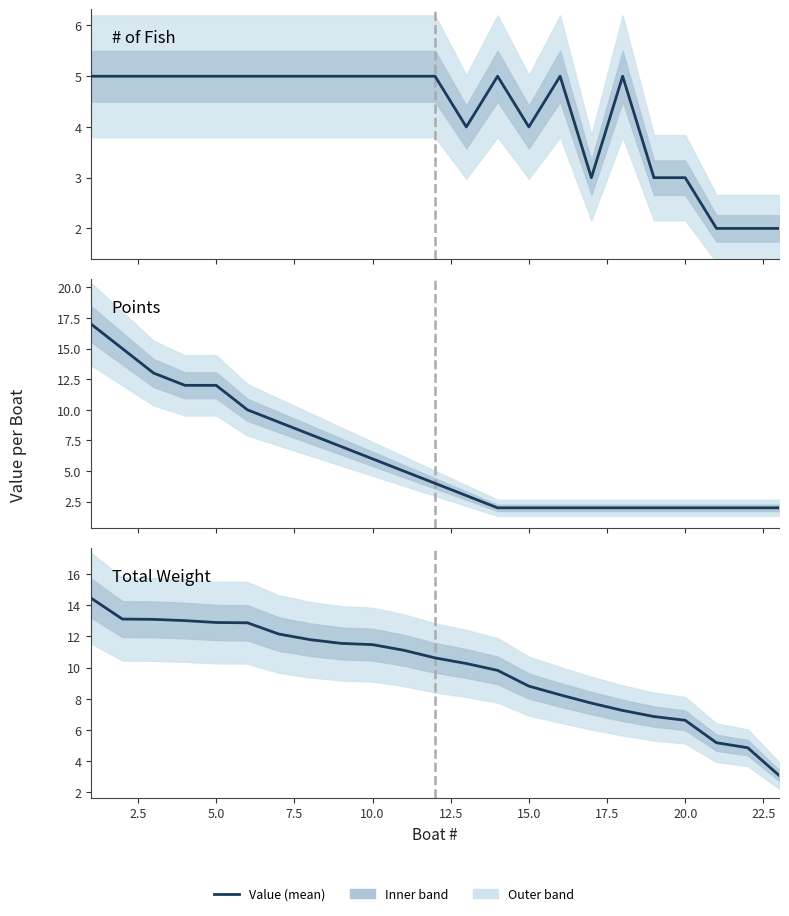

Reading left to right, transcribe all the data shown in this chart.

# of Fish: 5.0	5.0	5.0	5.0	5.0	5.0	5.0	5.0	5.0	5.0	5.0	5.0	4.0	5.0	4.0	5.0	3.0	5.0	3.0	3.0	2.0	2.0	2.0
Points: 17.0	15.0	13.0	12.0	12.0	10.0	9.0	8.0	7.0	6.0	5.0	4.0	3.0	2.0	2.0	2.0	2.0	2.0	2.0	2.0	2.0	2.0	2.0
Total Weight: 14.4	13.1	13.1	13.0	12.9	12.9	12.2	11.8	11.6	11.5	11.1	10.6	10.3	9.8	8.8	8.2	7.7	7.2	6.9	6.6	5.2	4.9	3.1